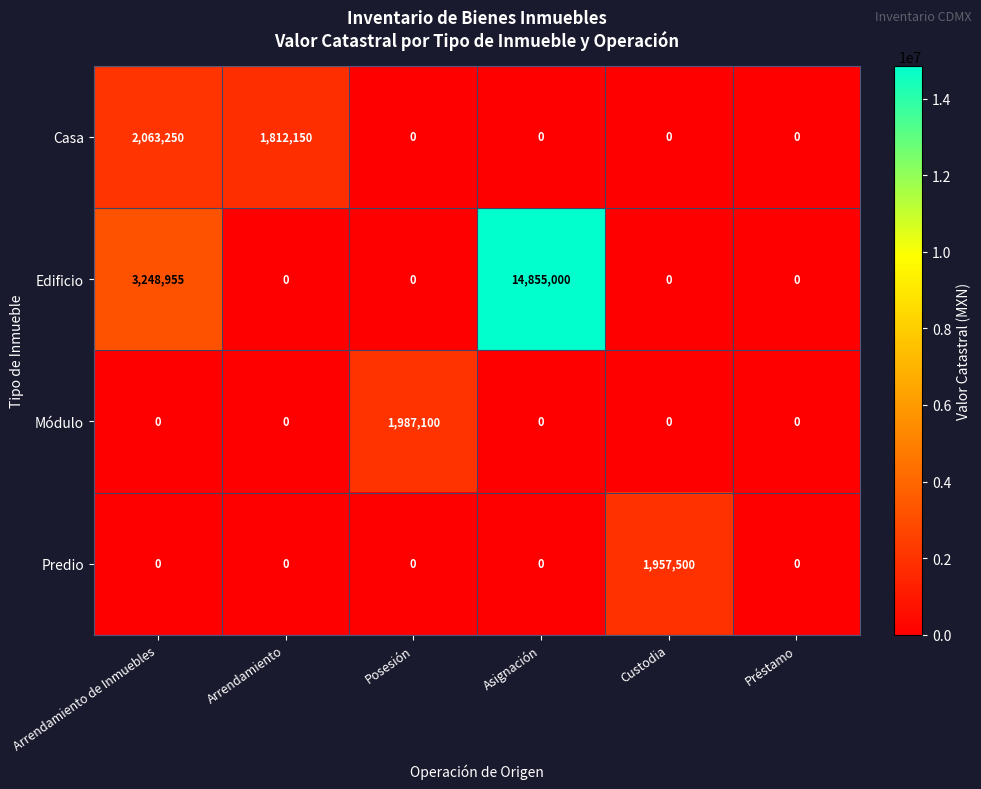

True or false: Predio has a value of -631499 at Préstamo.

False